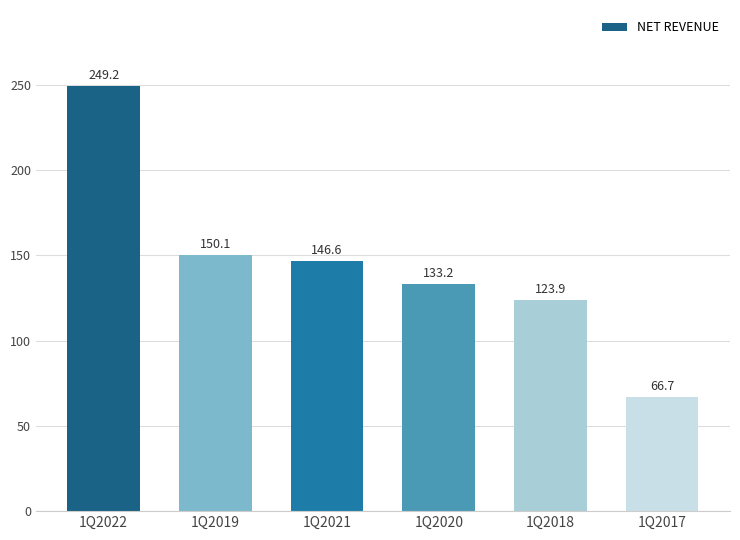

What position from the left is 1Q2019?

2